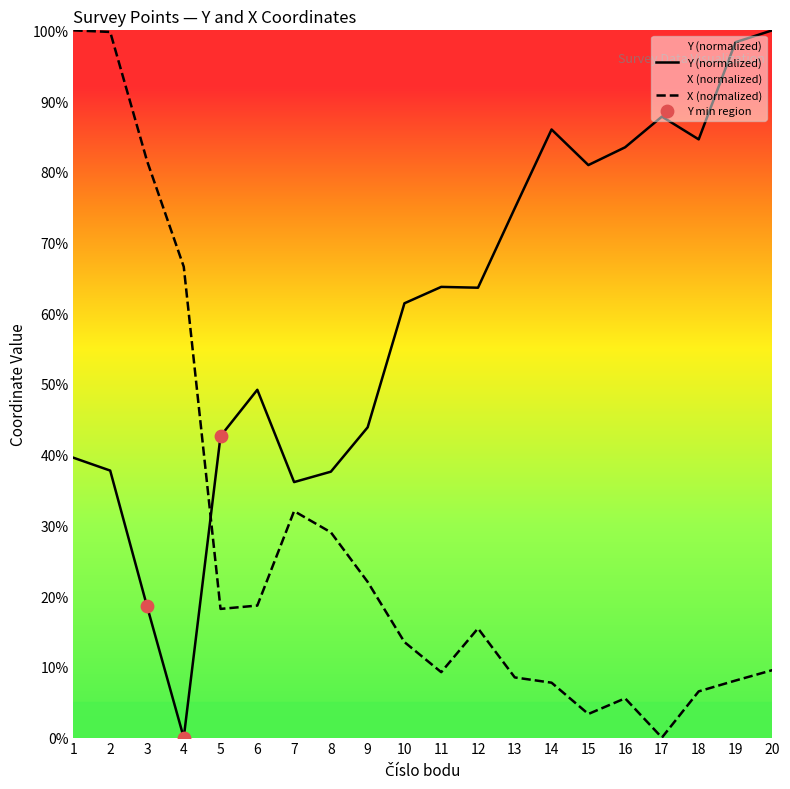

Which series contains the highest Y value?

Y (normalized)